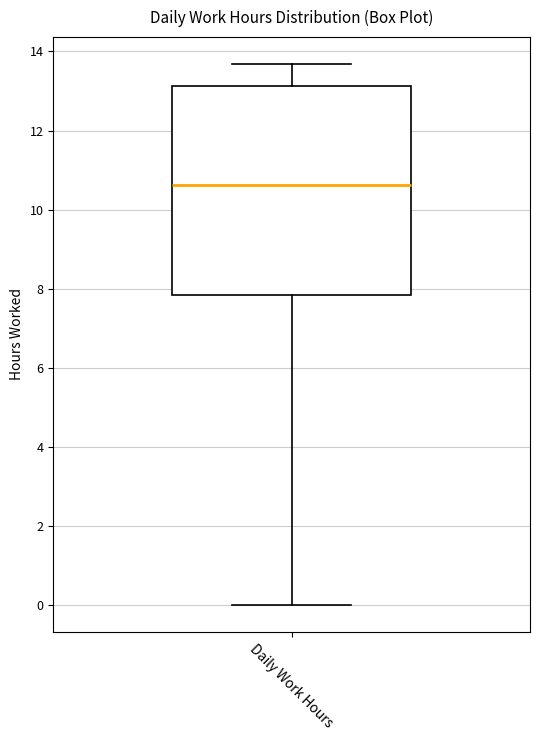

Read this box plot against the y-axis: the position of the median line, the range covered by the box, and the ends of both whiskers. The values are not printed on the chart, so give them approximately, as read against the axis.

median 10.6, box 7.8 to 13.2, whiskers 0.0 to 13.6